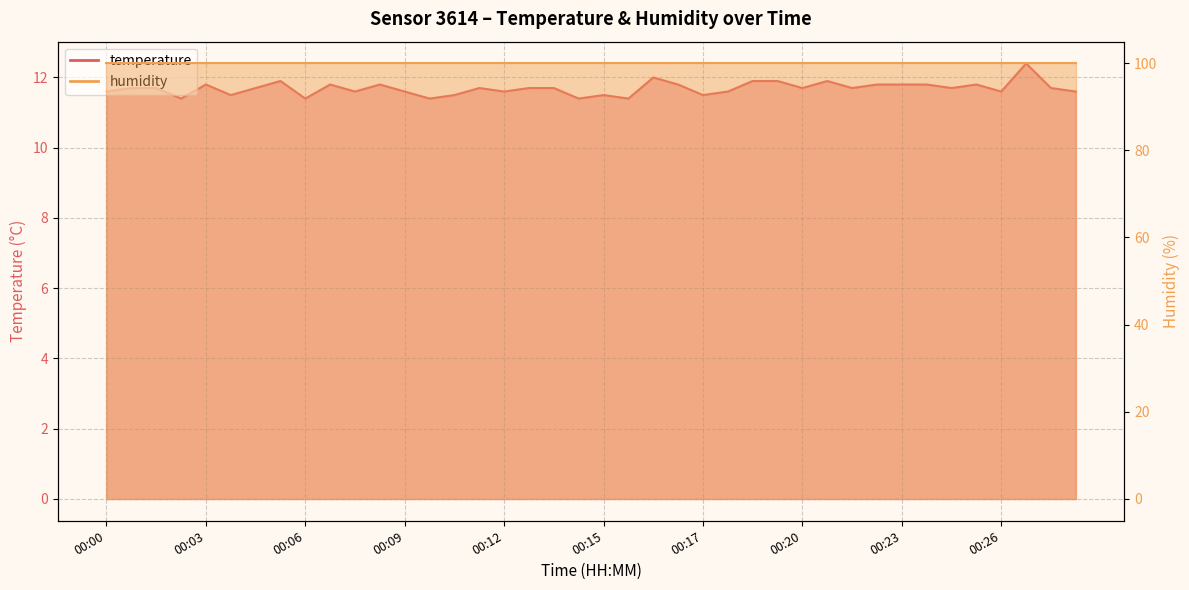

What is the ratio of the value at 00:19 to the value at 00:26?

1.0